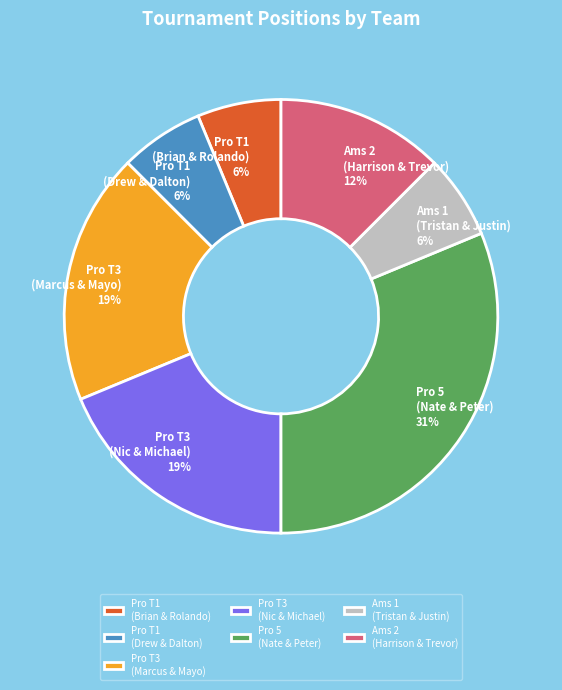

Count the number of slices in the pie.

7